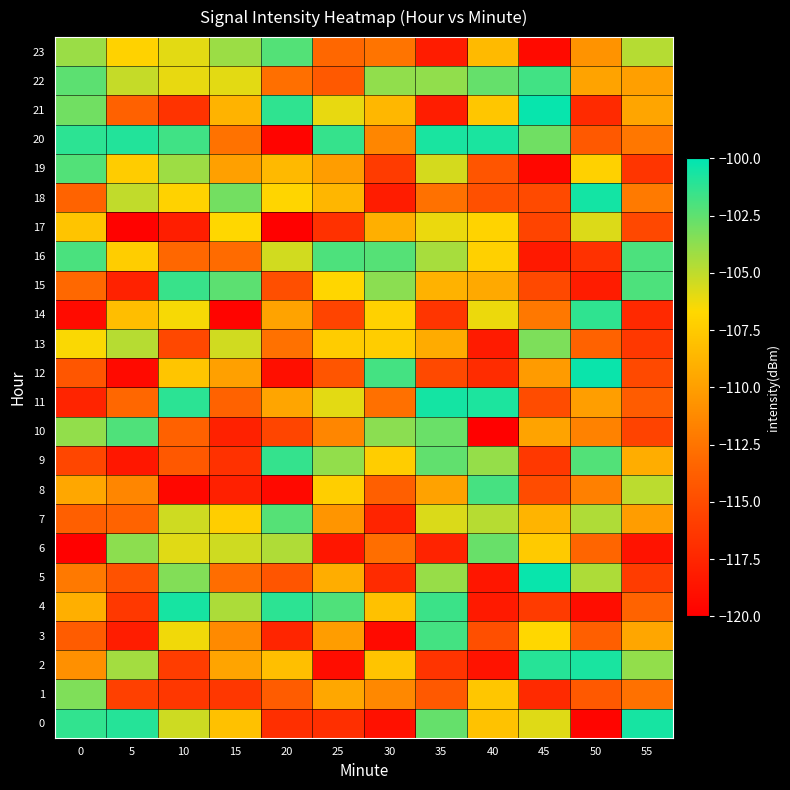

Which series has the largest total across all categories?

22